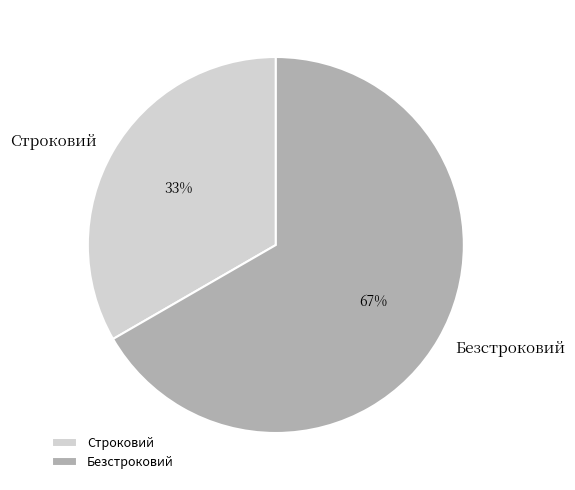

What is the smallest slice in the pie chart?

Строковий